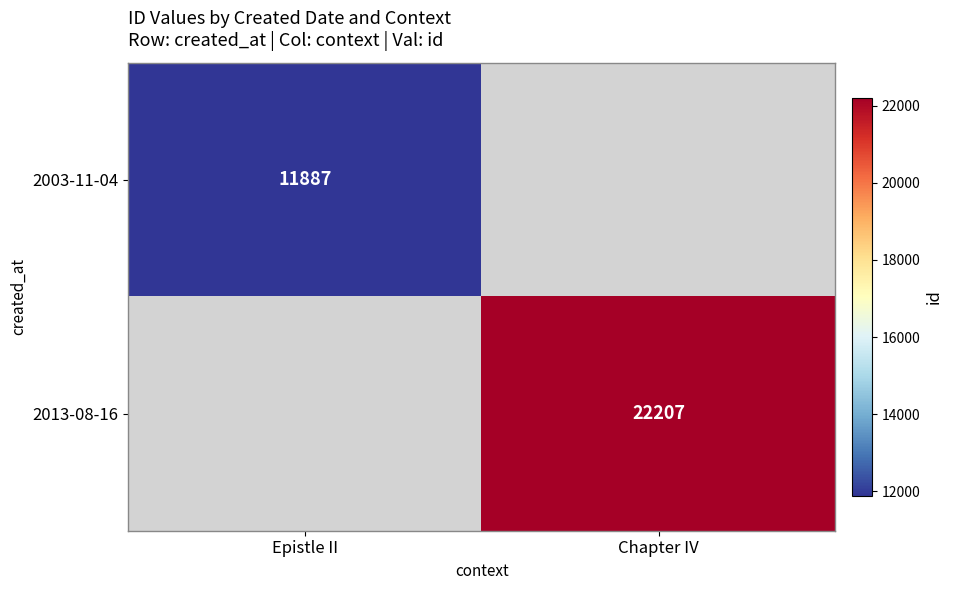

How many categories are shown in the chart?

2